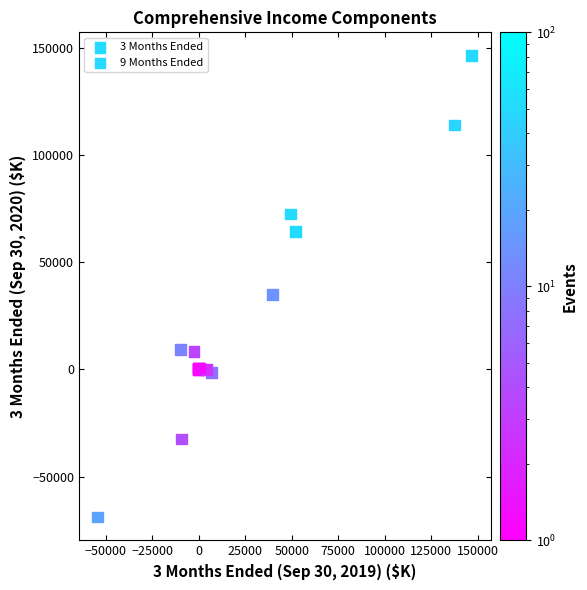

Which series has the widest spread of Y values?

9 Months Ended